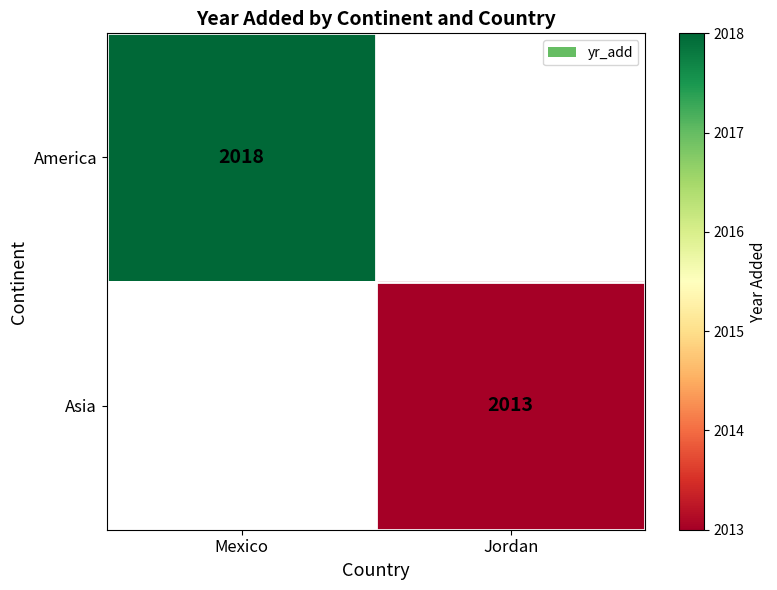

The Asia series shows 3253 at Jordan. True or false?

False